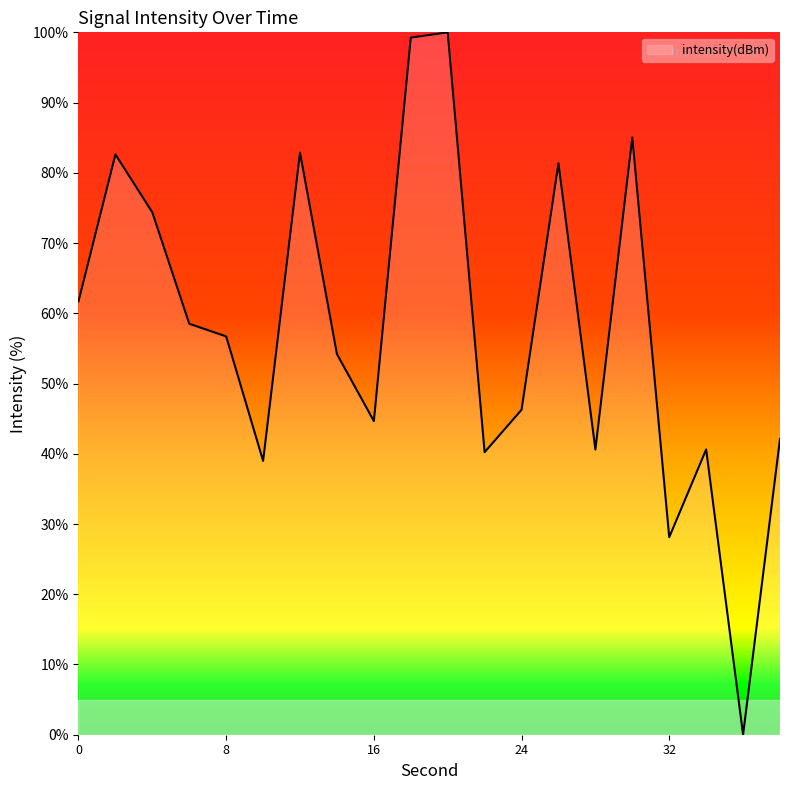

What is the difference between the maximum and minimum values?

100.0